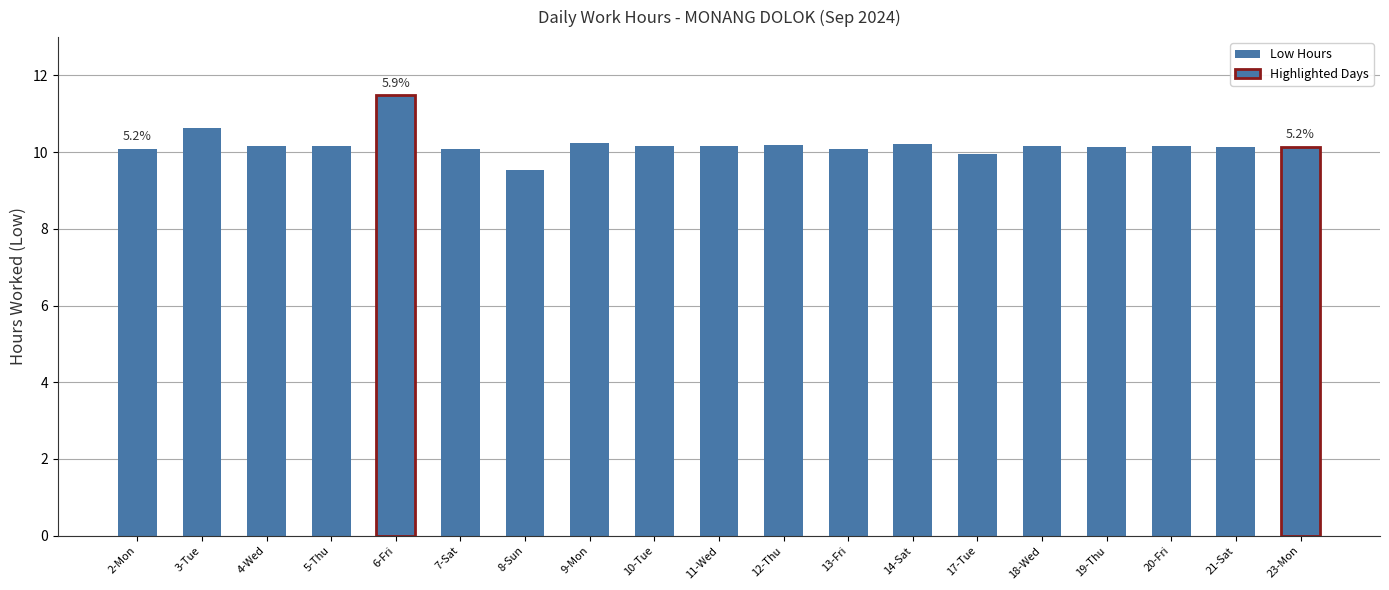

At which category does the chart reach its minimum across all series?

8-Sun